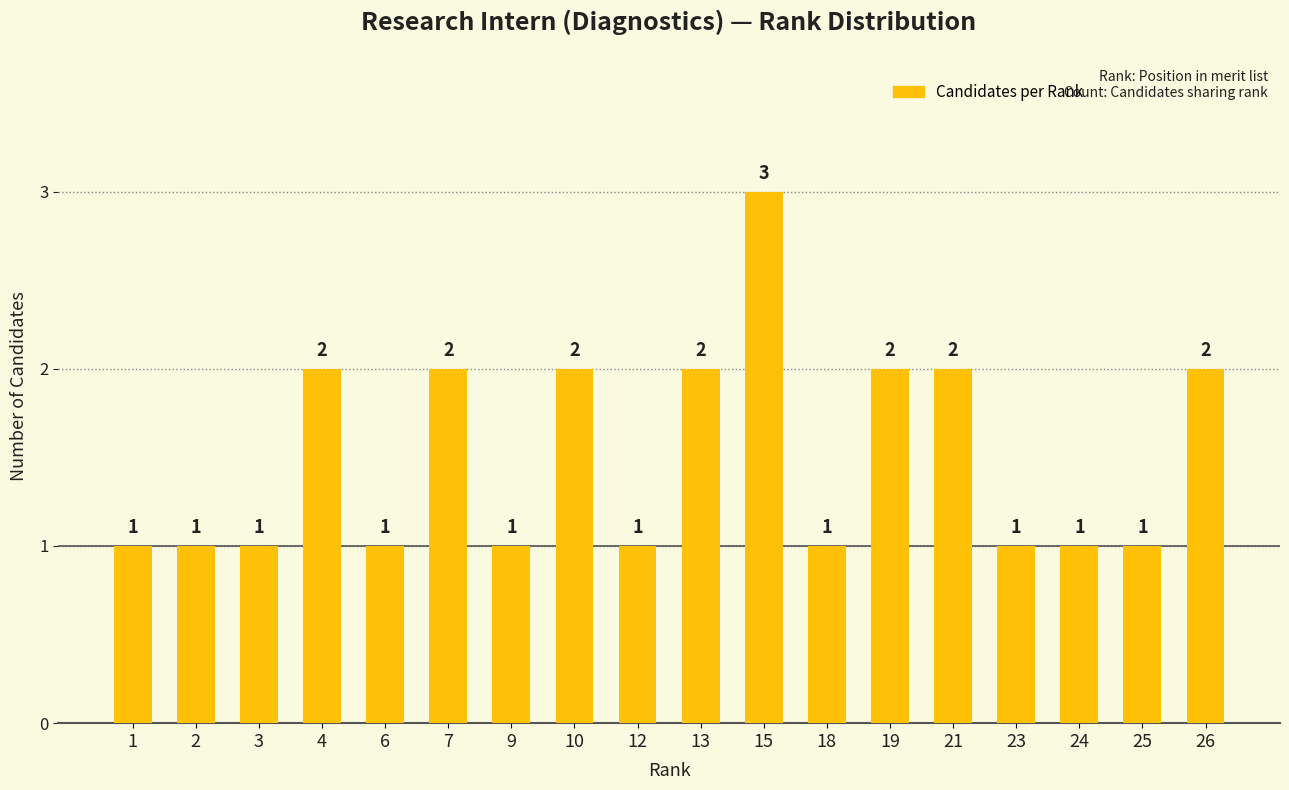

What is the difference between the second highest and minimum values?

1